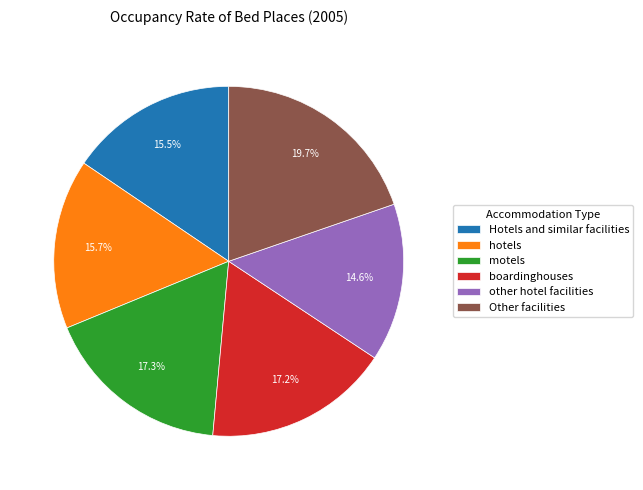

What percentage is the motels slice, to the nearest percent?

17%